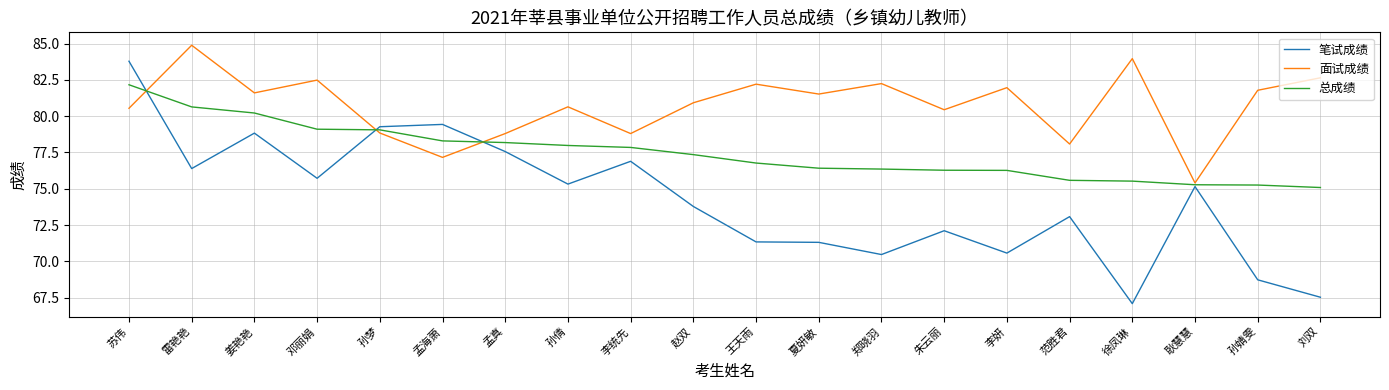

Where is 笔试成绩 nearest to the value 75?

耿慧慧